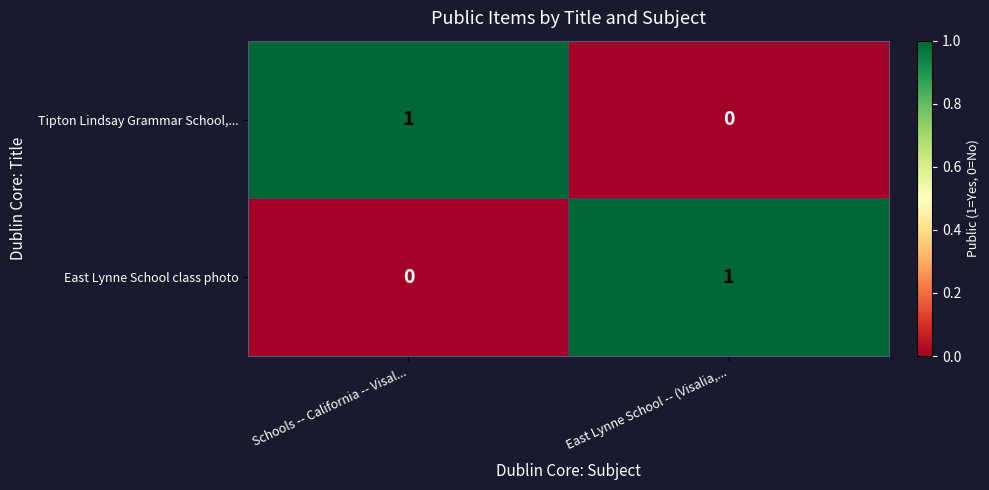

How many positive values does the Tipton Lindsay Grammar School,... series have?

1